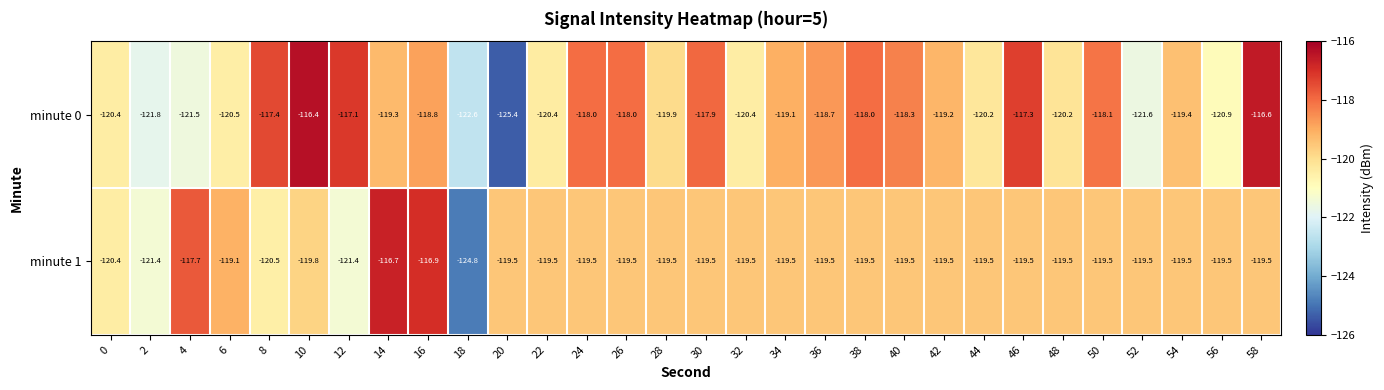

Which series has the largest range (max minus min)?

minute 0